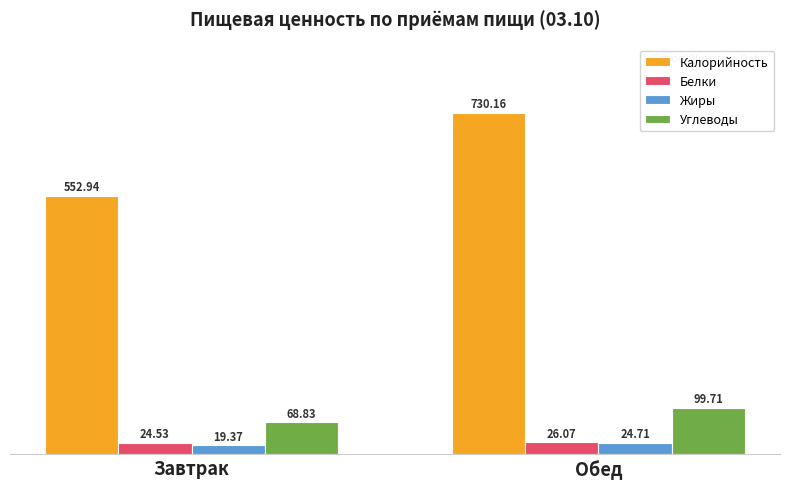

How many groups of bars are there?

2